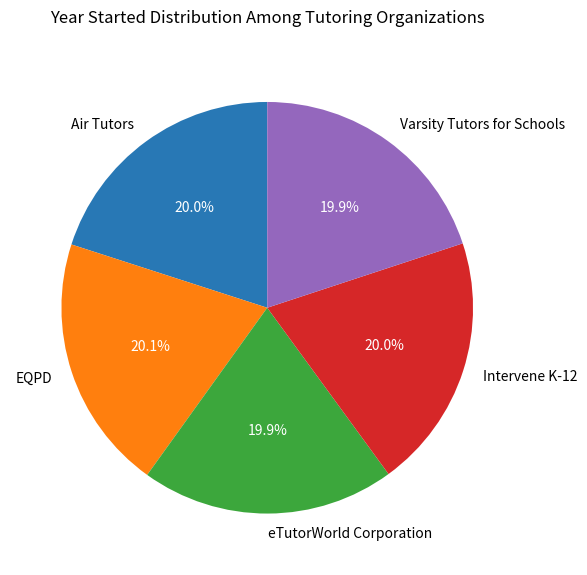

What is the ratio of the value at Varsity Tutors for Schools to the value at EQPD?

1.0